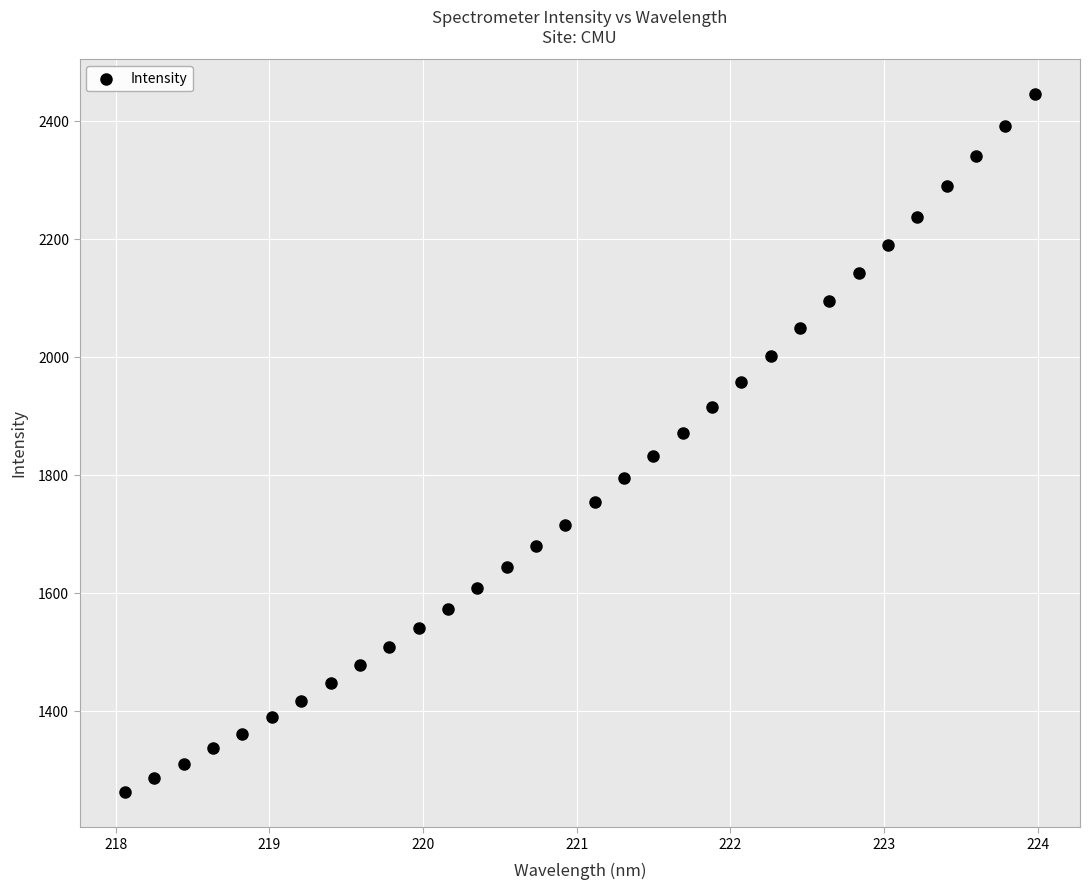

What is the range of Y values (max minus min)?

1183.6